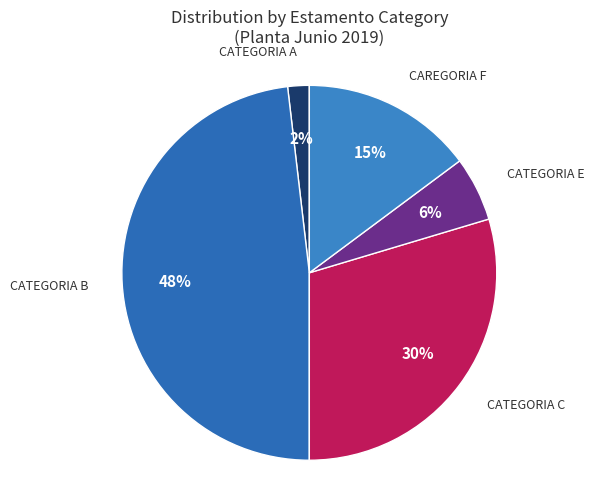

Is there any slice that represents more than half of the pie?

No